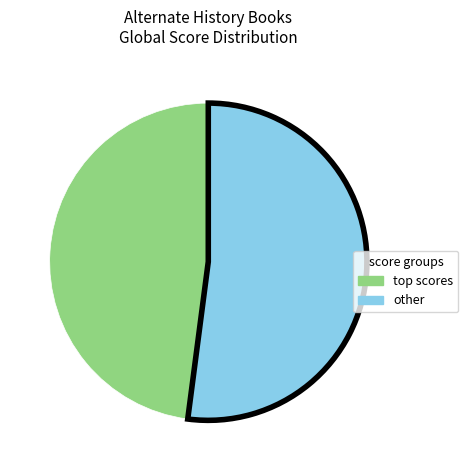

Is there any slice that represents more than half of the pie?

Yes